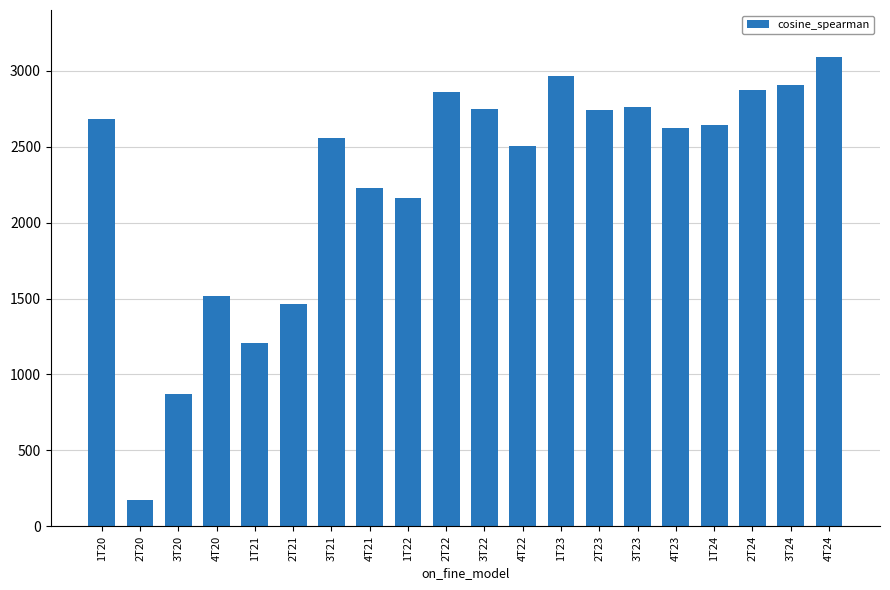

What is the greatest value displayed?

3087.3